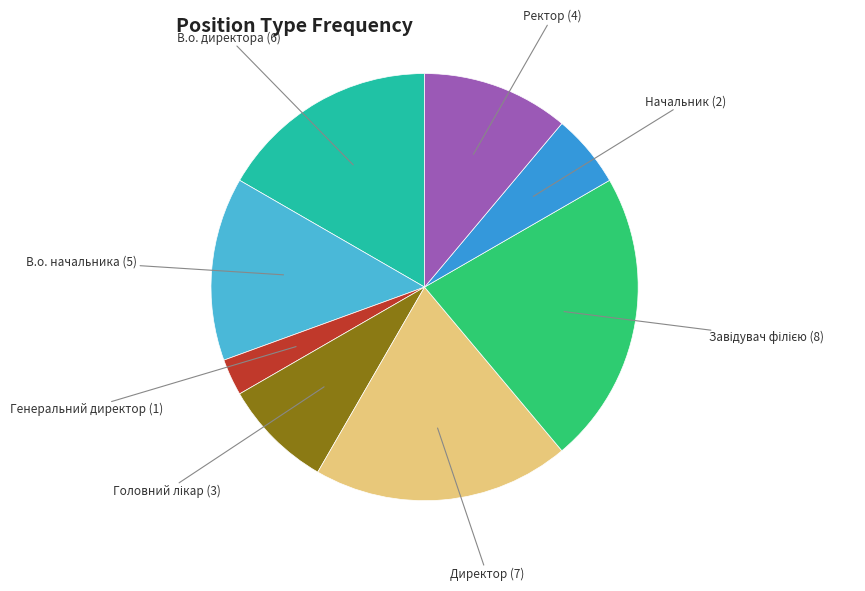

Combined, do В.о. директора and Ректор account for over 50%?

No